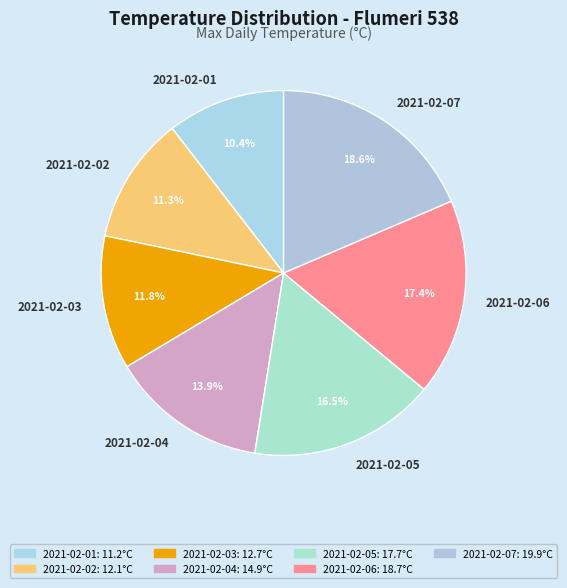

What percentage is NOT represented by 2021-02-04?

86.1%